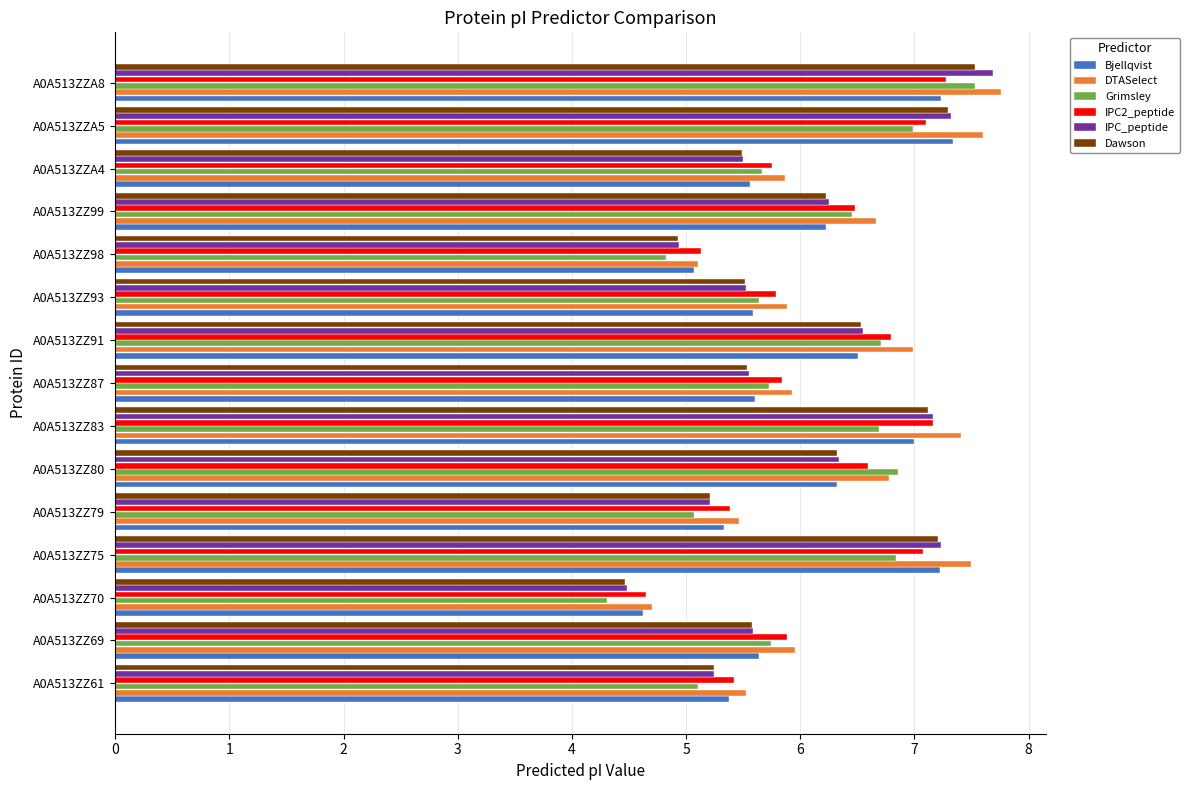

At which label is IPC2_peptide closest to 5?

A0A513ZZ98